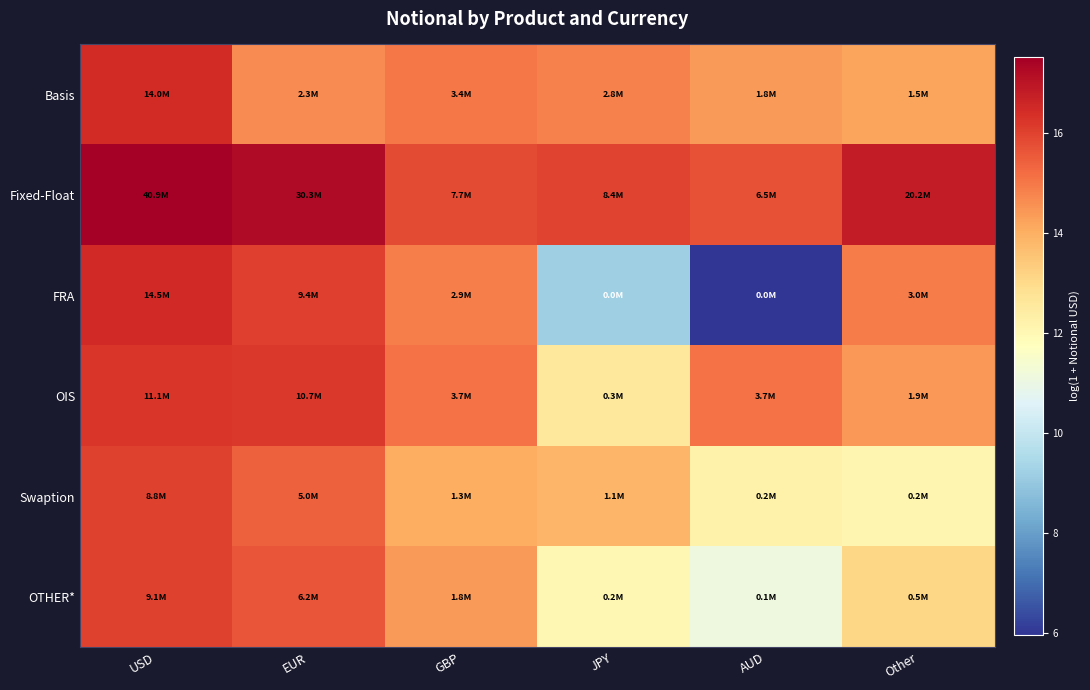

Reading left to right, list all the values displayed in this chart.

Basis: USD=16.5	EUR=14.7	GBP=15.0	JPY=14.8	AUD=14.4	Other=14.2
Fixed-Float: USD=17.5	EUR=17.2	GBP=15.9	JPY=15.9	AUD=15.7	Other=16.8
FRA: USD=16.5	EUR=16.1	GBP=14.9	JPY=9.2	AUD=6.0	Other=14.9
OIS: USD=16.2	EUR=16.2	GBP=15.1	JPY=12.6	AUD=15.1	Other=14.4
Swaption: USD=16.0	EUR=15.4	GBP=14.0	JPY=13.9	AUD=12.2	Other=12.1
OTHER*: USD=16.0	EUR=15.6	GBP=14.4	JPY=12.1	AUD=11.1	Other=13.1